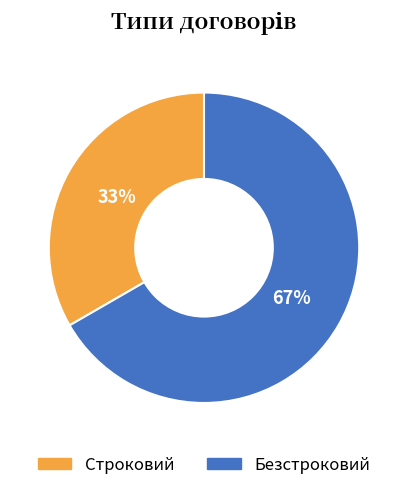

Rank the categories by value from lowest to highest.

Строковий, Безстроковий